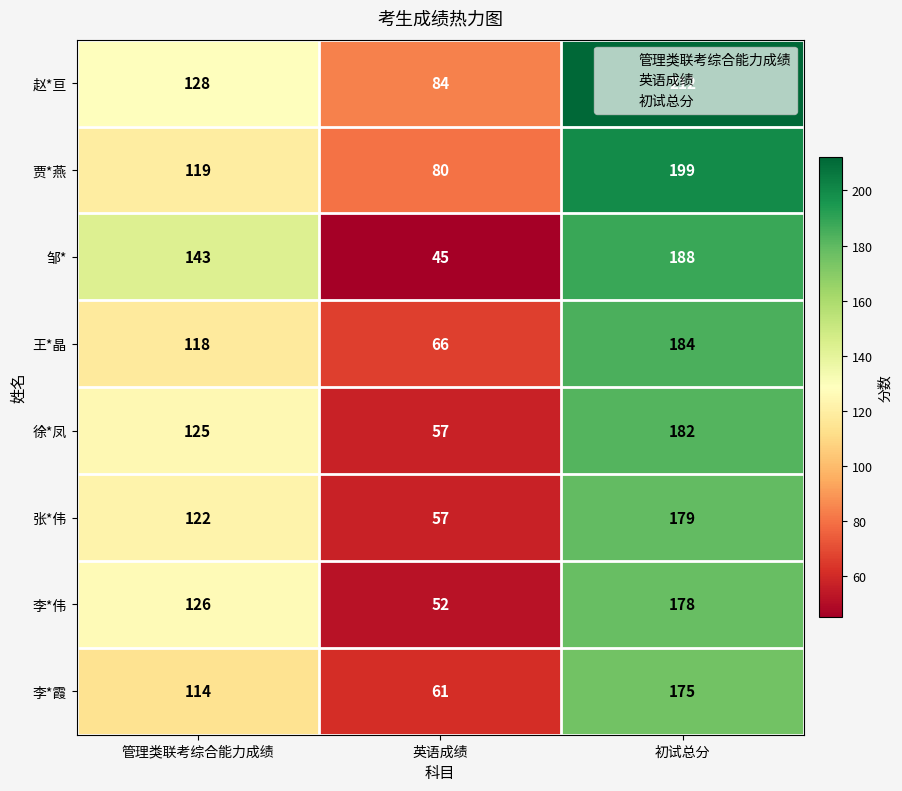

At which category does the chart reach its minimum across all series?

英语成绩